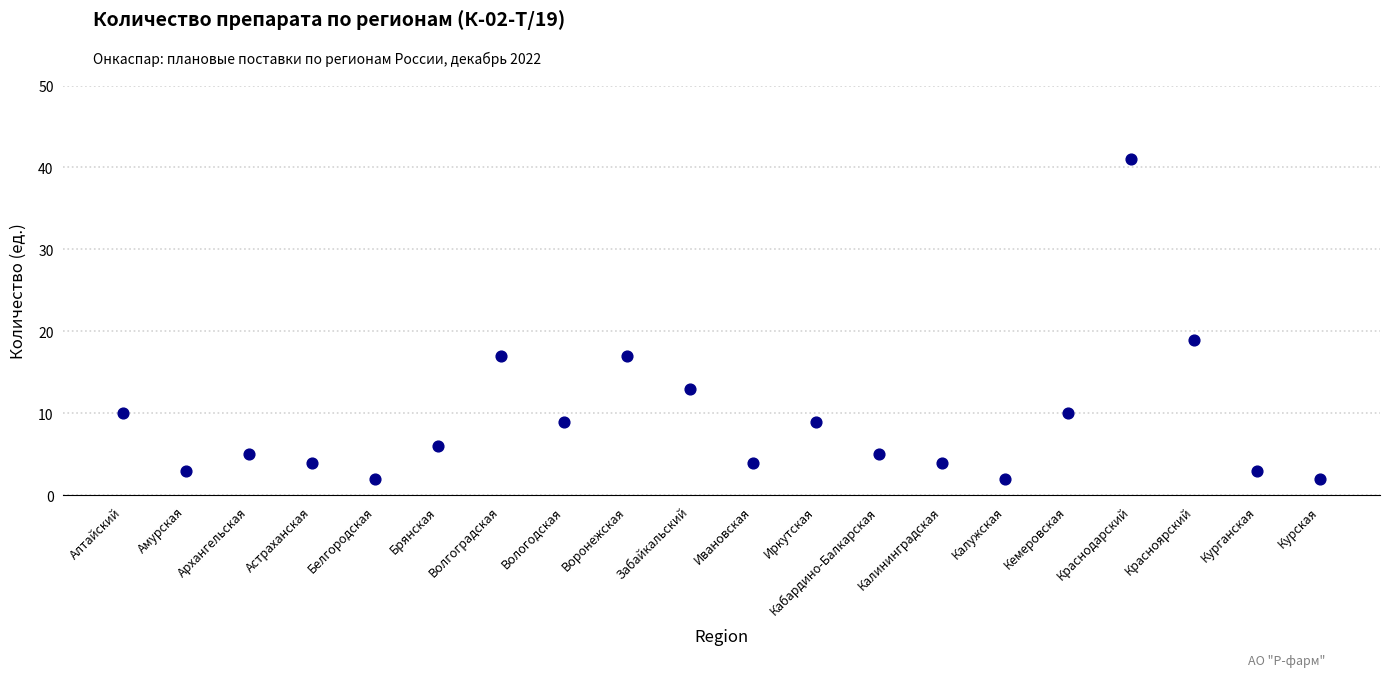

What Y value in the scatter plot is closest to 21?

19